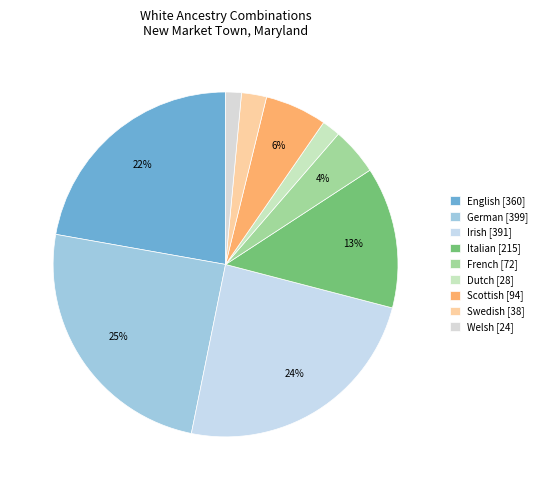

Which slice is the largest?

German alone or in any combination